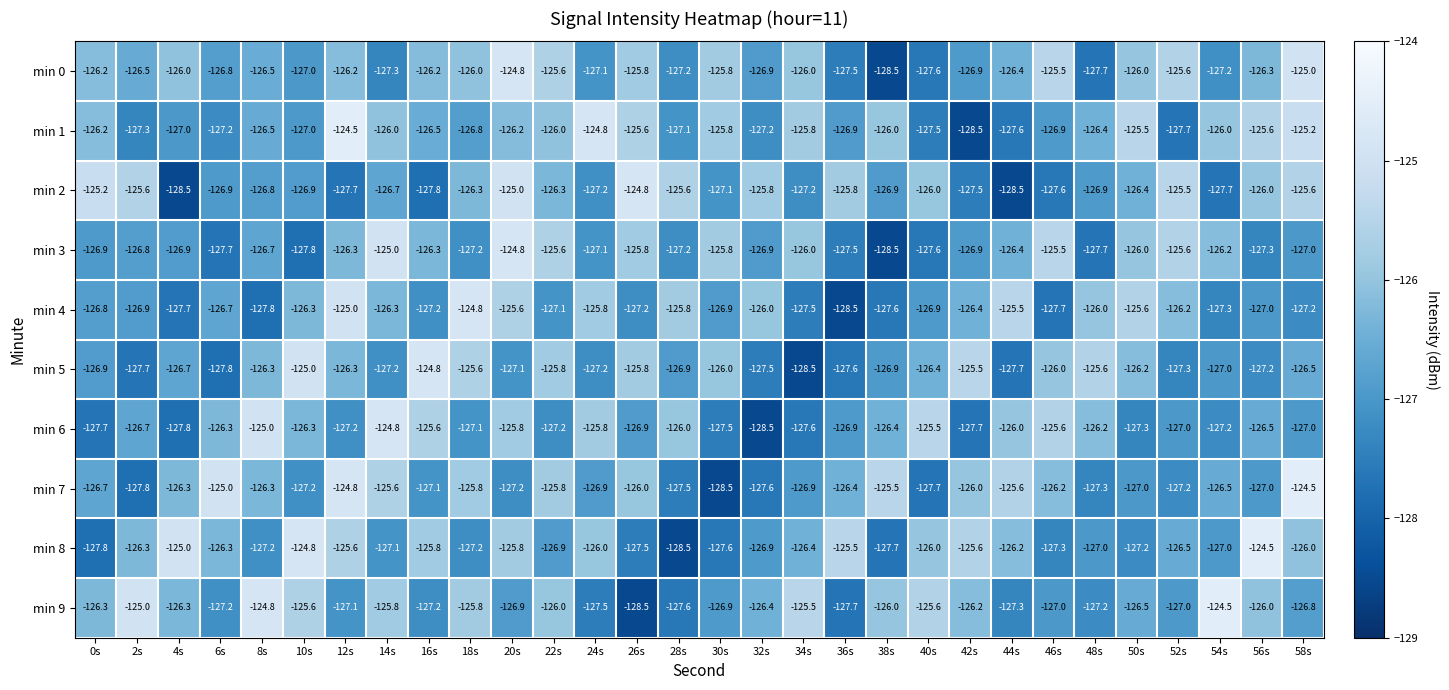

What is the difference between the second highest and minimum values in the min 7 series?

3.7